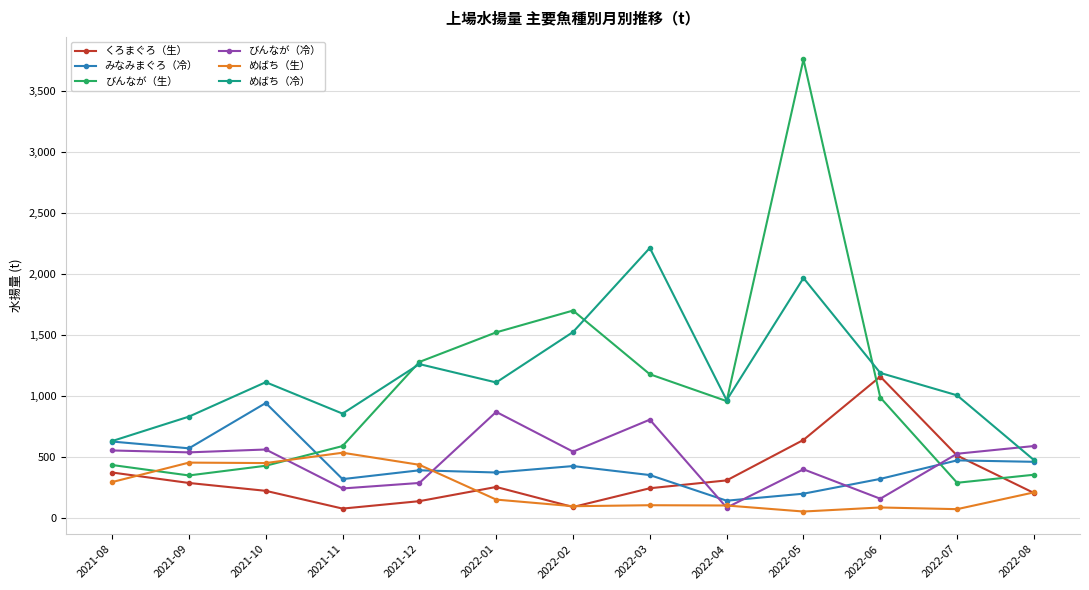

True or false: みなみまぐろ（冷） has more than 2 interior local peaks.

True